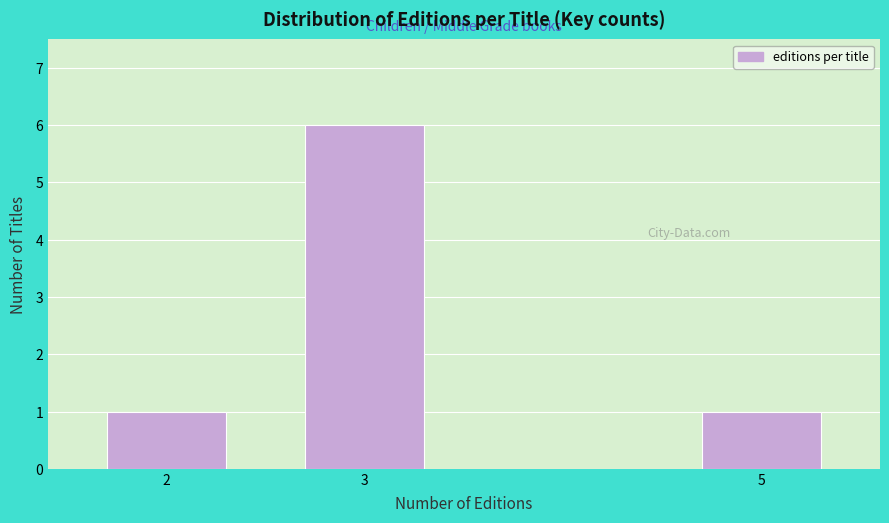

Reading left to right, what are all the values shown in this chart?

2=1	3=6	5=1